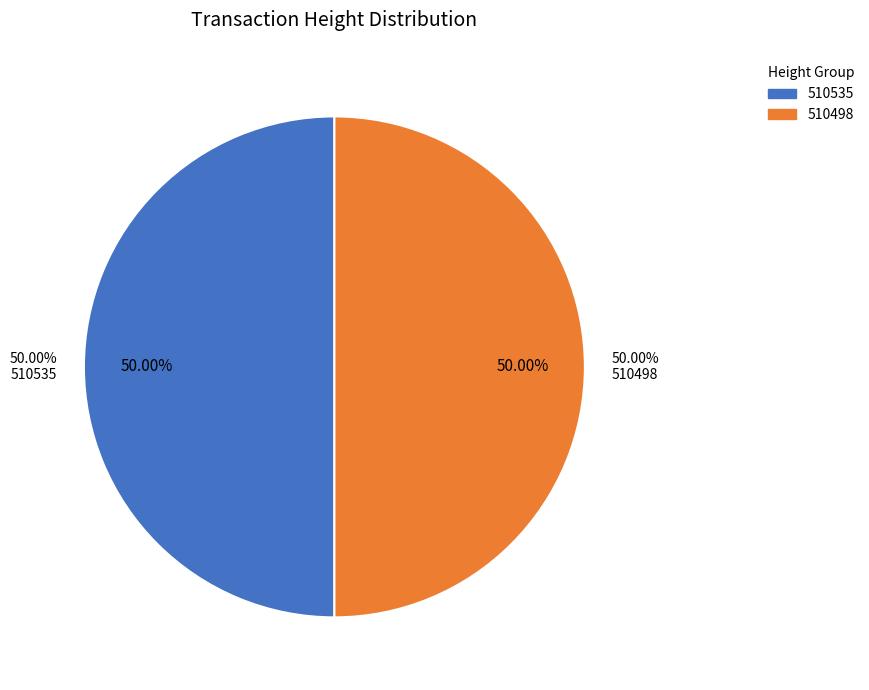

Which slice is the largest?

510535